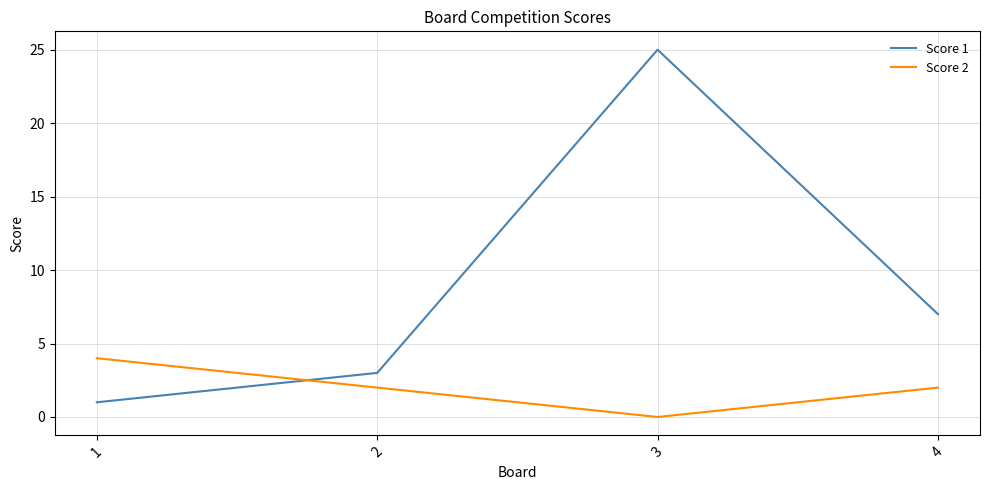

After their last crossing, which series has the higher values: Score 2 or Score 1?

Score 1